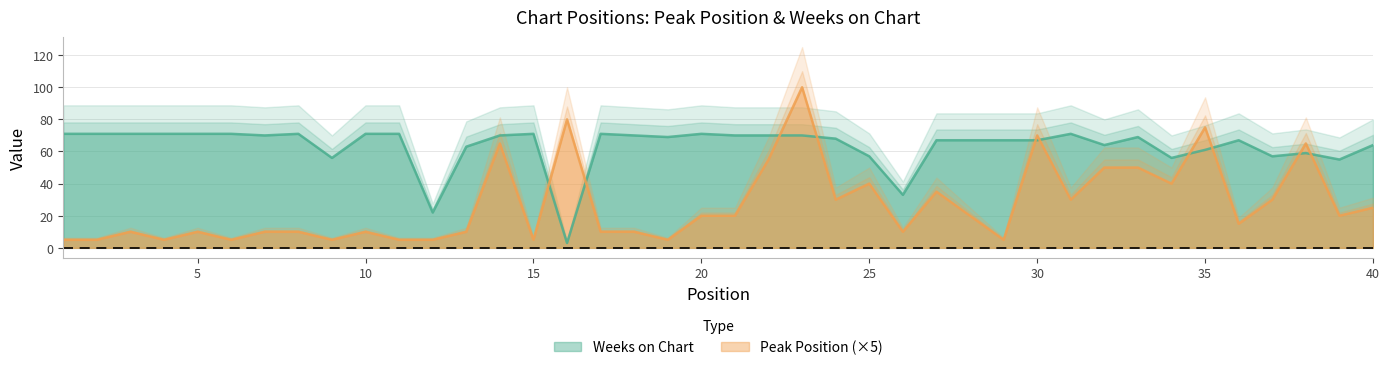

What is the sum of the Weeks on Chart values at 4 and 3?

142